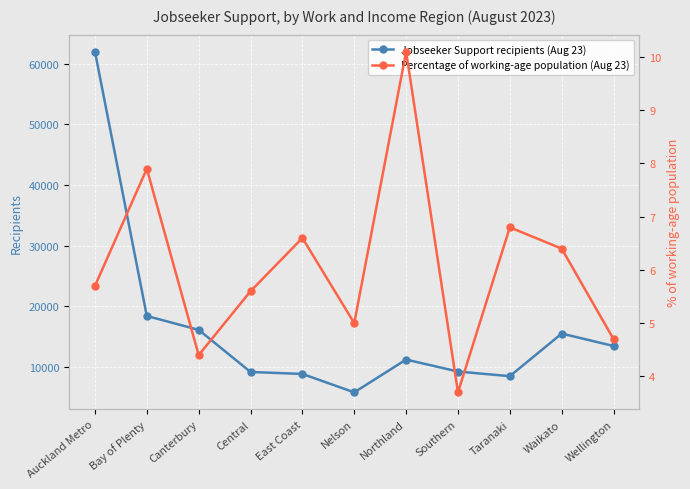

What are all the series names shown in the legend?

Jobseeker Support recipients (Aug 23), Percentage of working-age population (Aug 23)